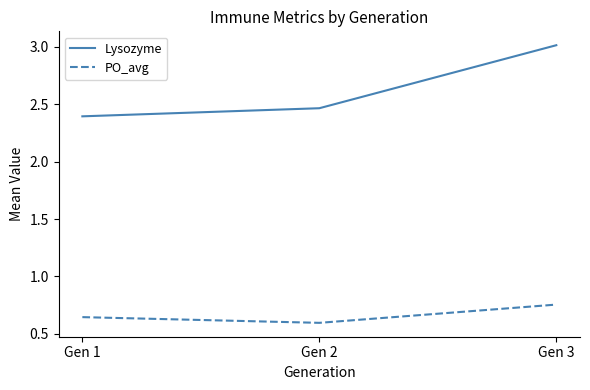

What is the sum of the Lysozyme values at Gen 1 and Gen 2?

4.9